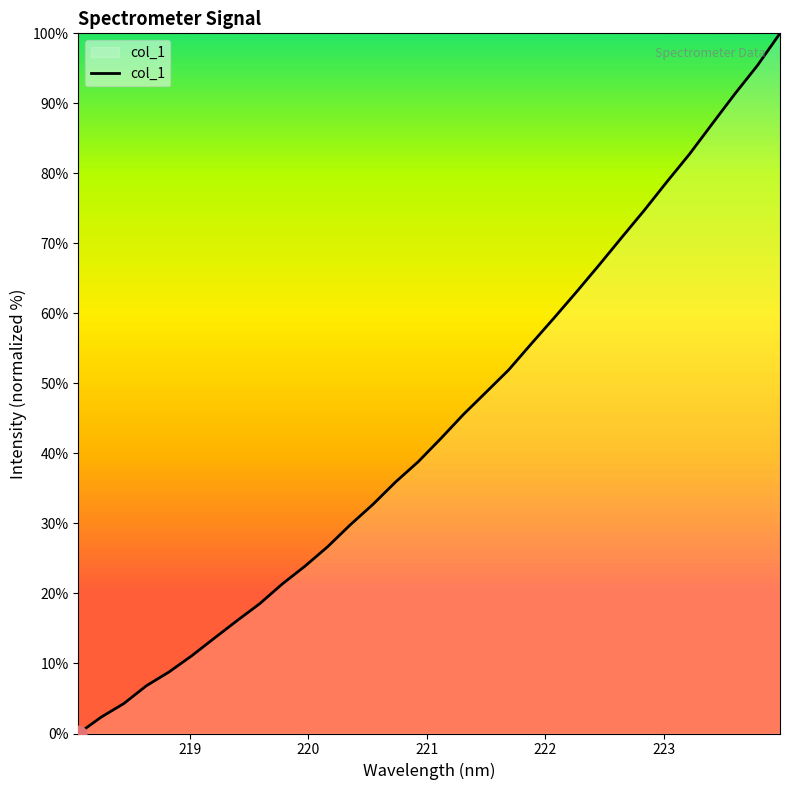

What is the greatest value displayed?

100.0